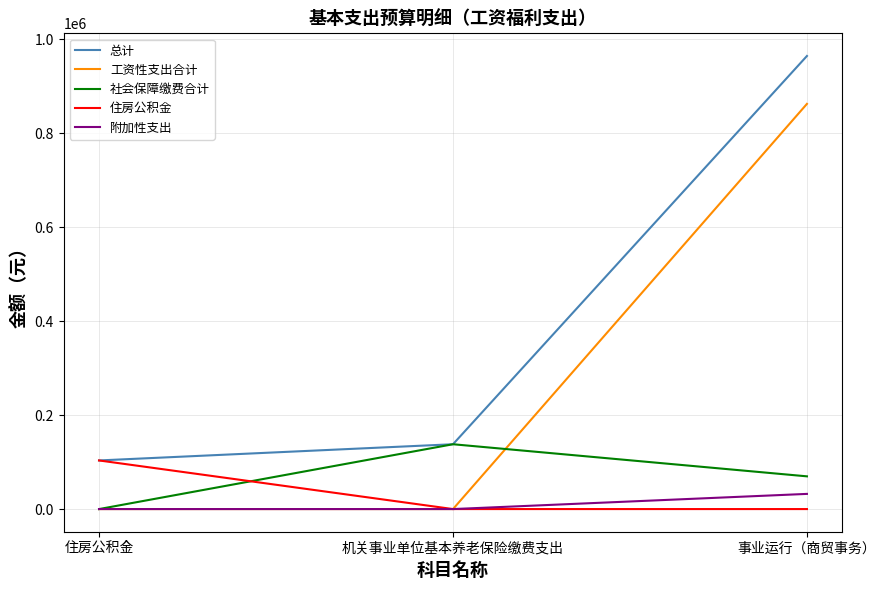

Between 机关事业单位基本养老保险缴费支出 and 事业运行（商贸事务）, which series saw the biggest shift?

工资性支出合计